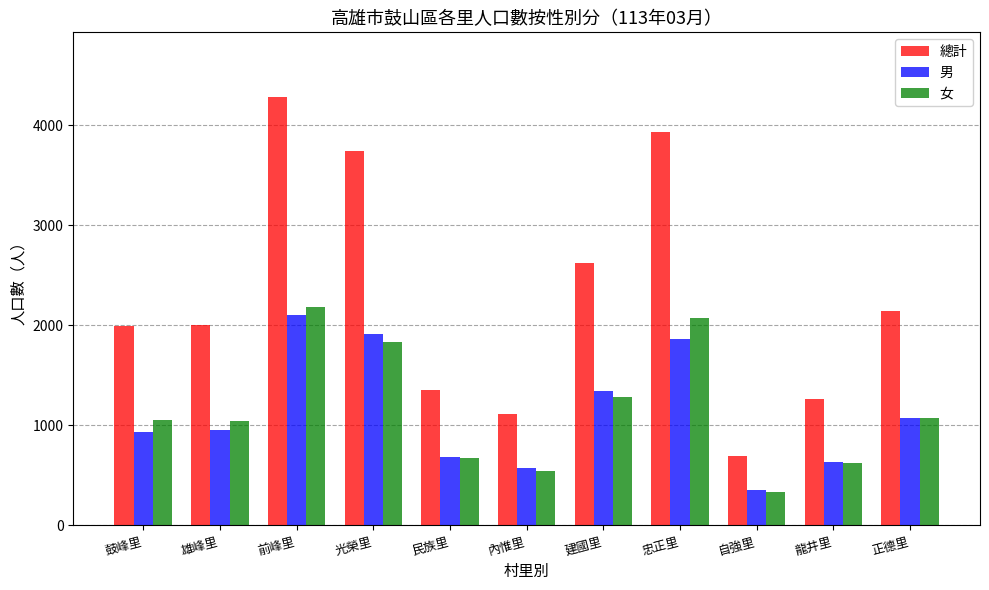

Is the value of 男 at 光榮里 greater than the value of 總計 at 建國里?

No